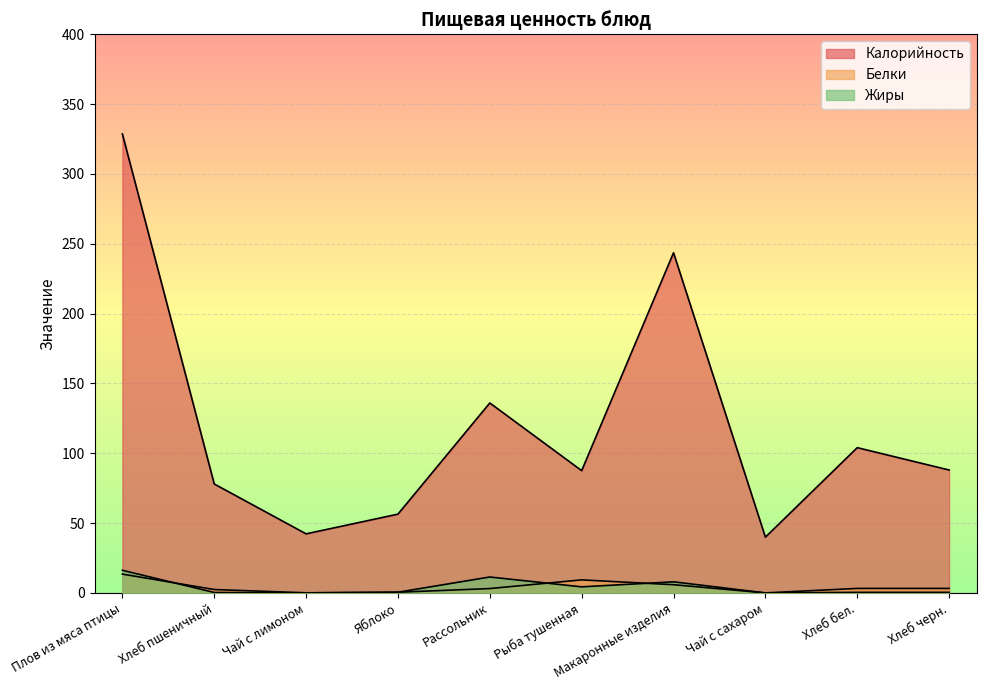

At which label is Калорийность closest to 184?

Рассольник